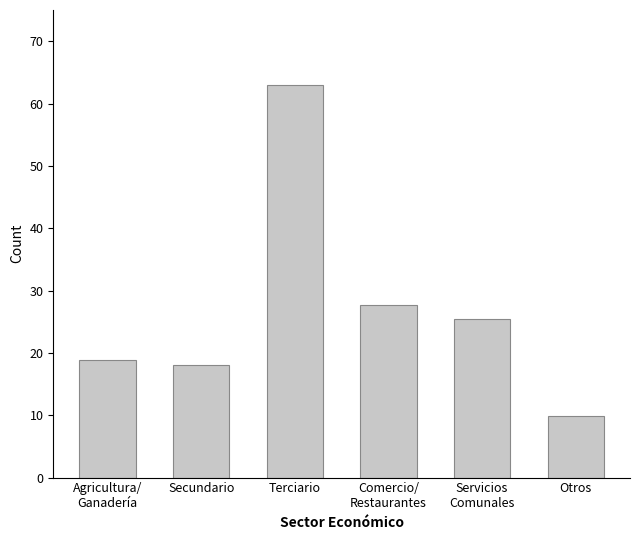

Approximately how many times larger is the value at Comercio/
Restaurantes compared to Secundario?

1.5